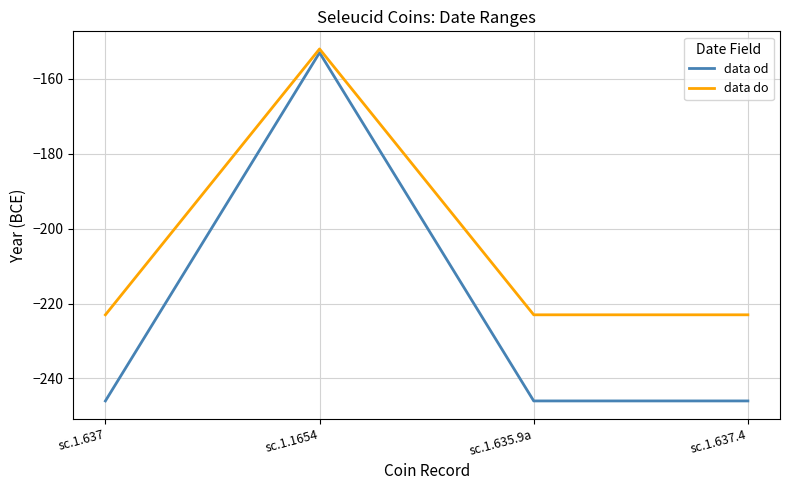

List the series in order of their peak value, lowest first.

data od, data do